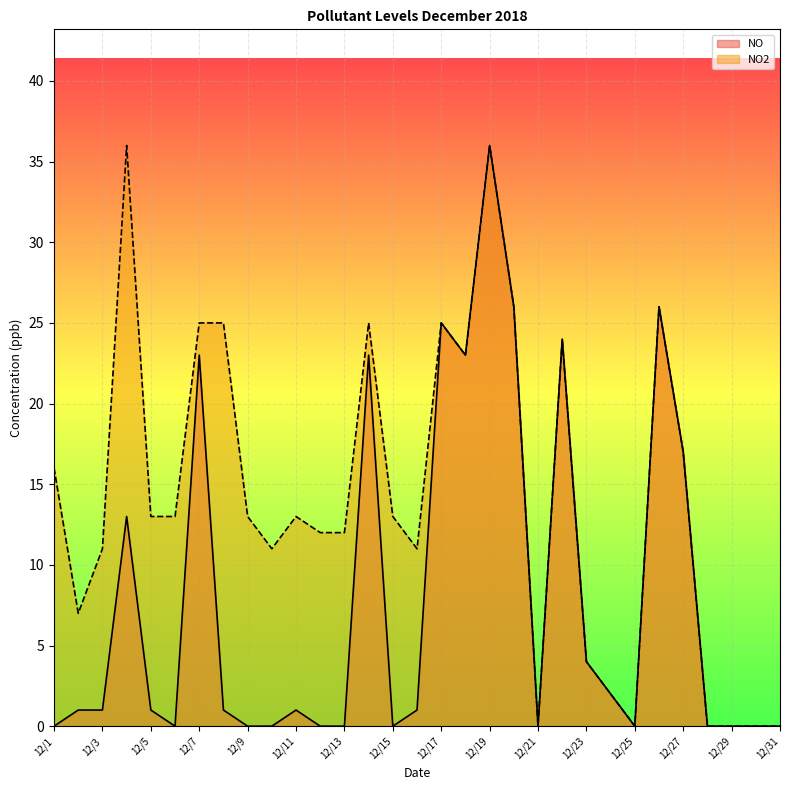

Reading right to left, transcribe all the data shown in this chart.

NO: 12/31=0	12/30=0	12/29=0	12/28=0	12/27=17	12/26=26	12/25=0	12/24=2	12/23=4	12/22=24	12/21=0	12/20=26	12/19=36	12/18=23	12/17=25	12/16=1	12/15=0	12/14=23	12/13=0	12/12=0	12/11=1	12/10=0	12/9=0	12/8=1	12/7=23	12/6=0	12/5=1	12/4=13	12/3=1	12/2=1	12/1=0
NO2: 12/31=0	12/30=0	12/29=0	12/28=0	12/27=17	12/26=26	12/25=0	12/24=2	12/23=4	12/22=24	12/21=0	12/20=26	12/19=36	12/18=23	12/17=25	12/16=11	12/15=13	12/14=25	12/13=12	12/12=12	12/11=13	12/10=11	12/9=13	12/8=25	12/7=25	12/6=13	12/5=13	12/4=36	12/3=11	12/2=7	12/1=16